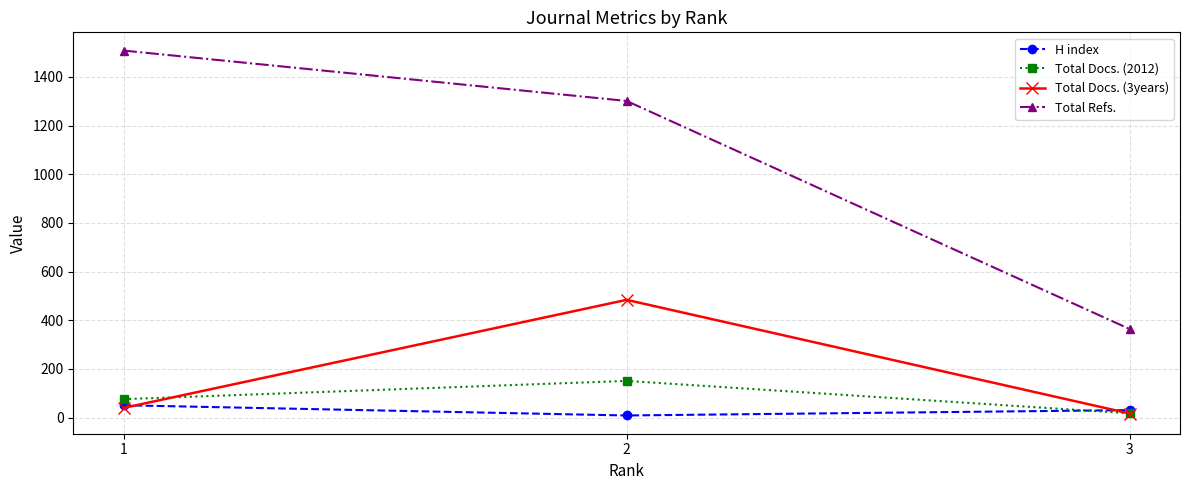

What value does the H index series have at 2?

9